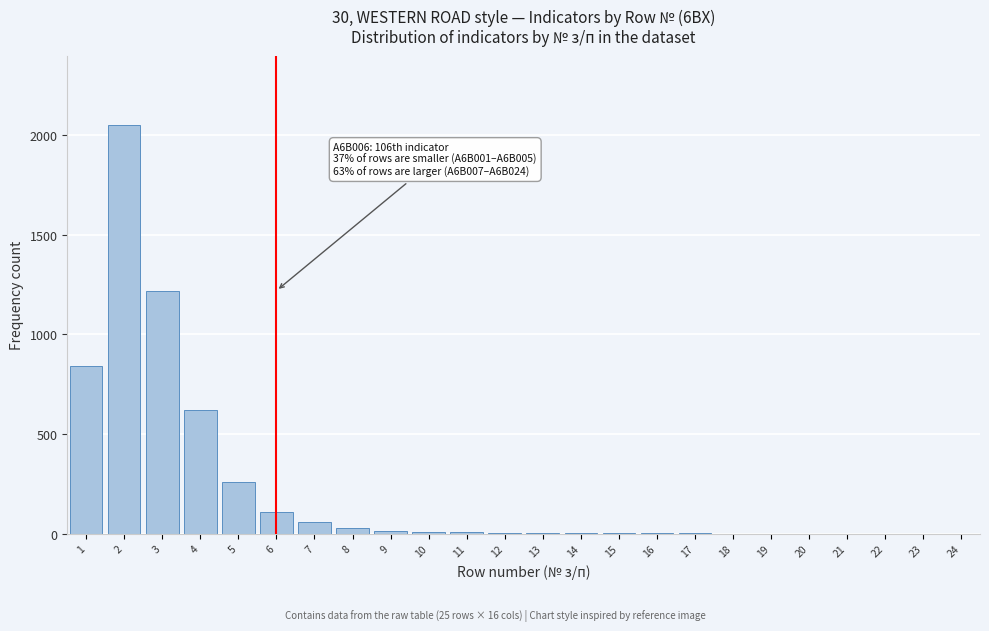

Approximately how many times larger is the value at 5 compared to 4?

0.4